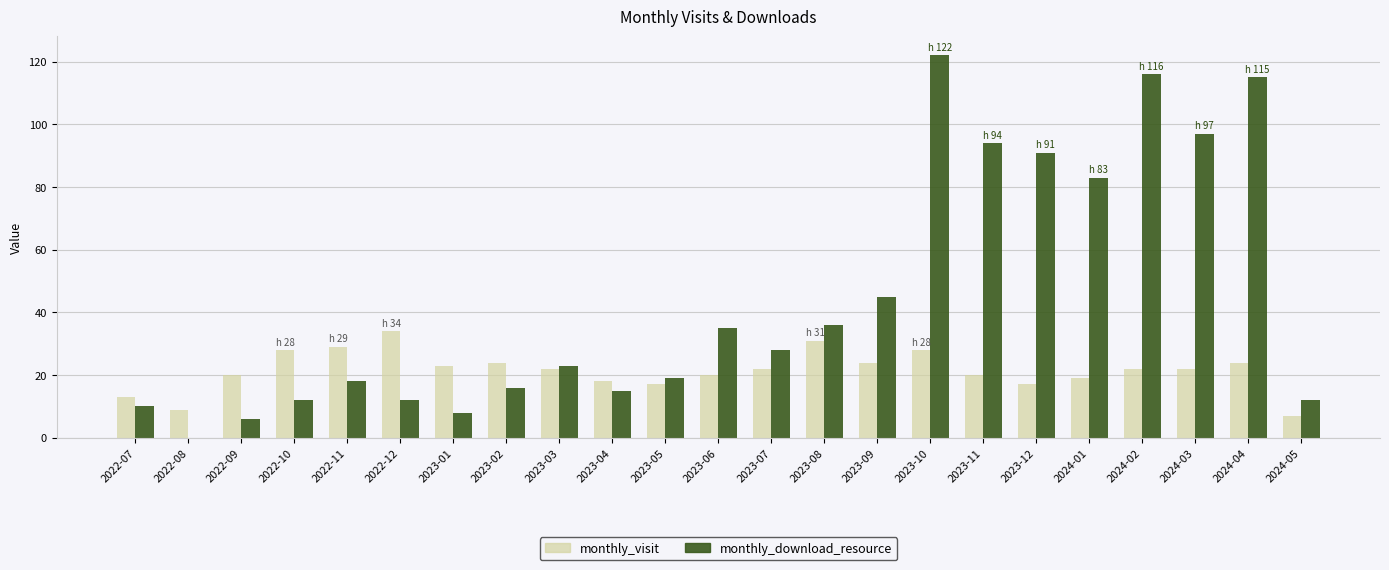

The monthly_download_resource series shows 12 at 2024-05. True or false?

True